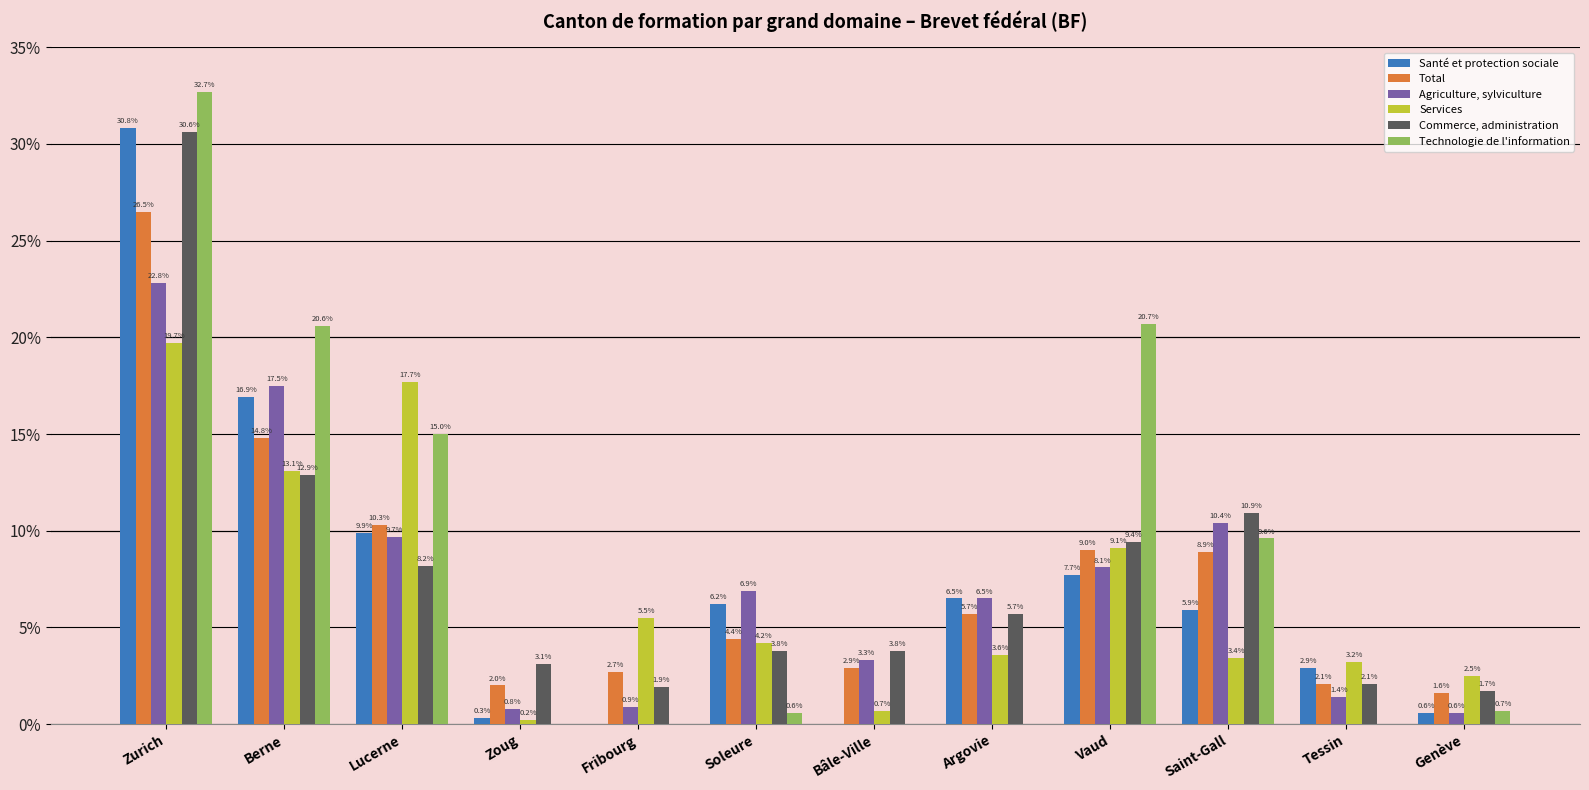

True or false: Technologie de l'information has a value of 28.0 at Vaud.

False